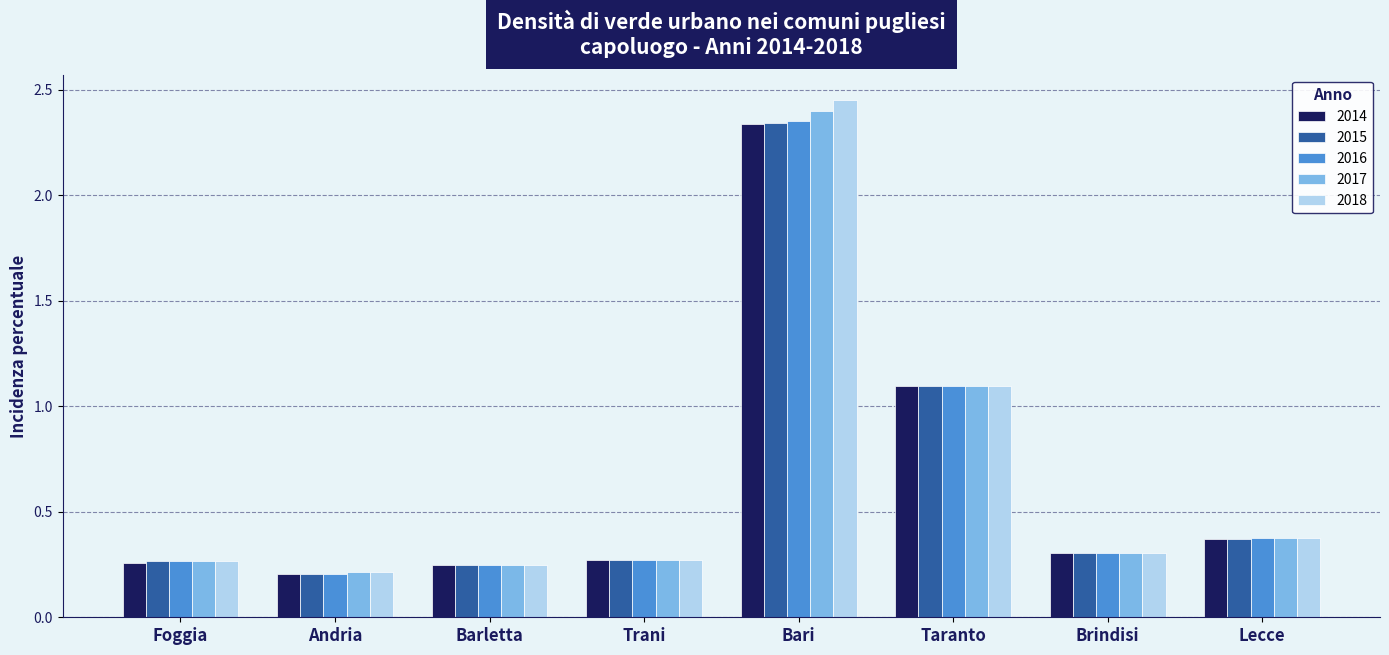

At which category is the sum across all series the highest?

Bari